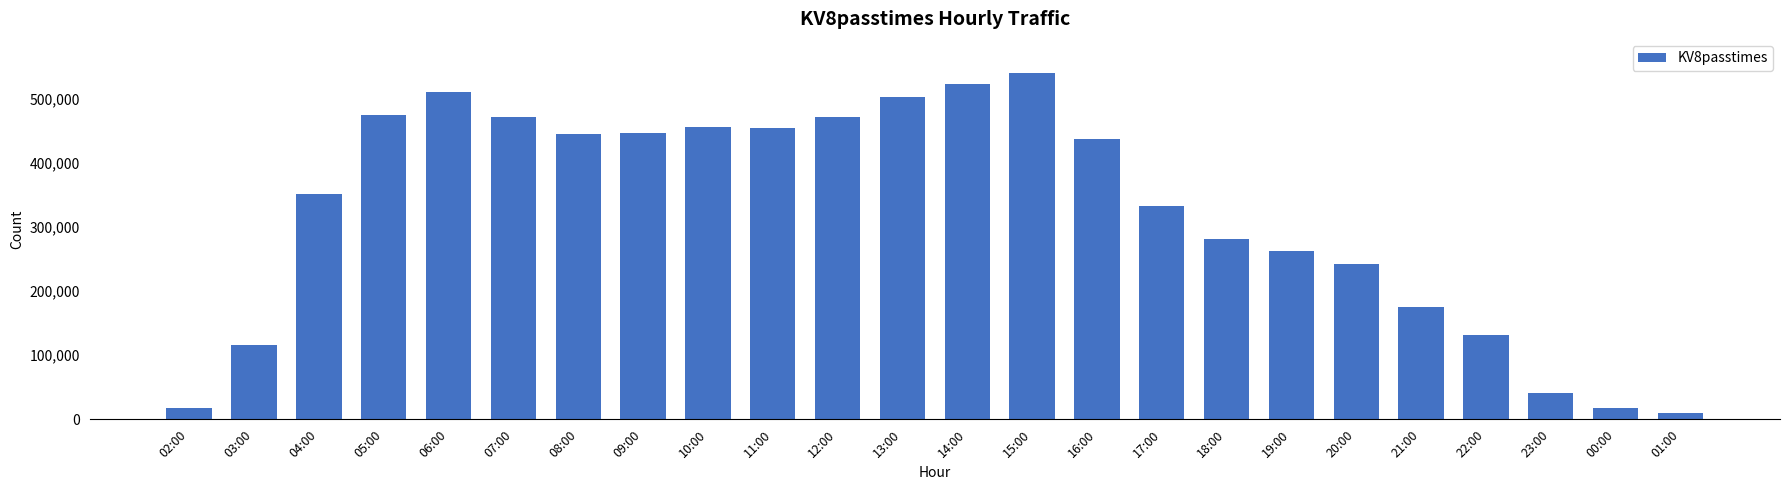

How many values are below 437045?

12